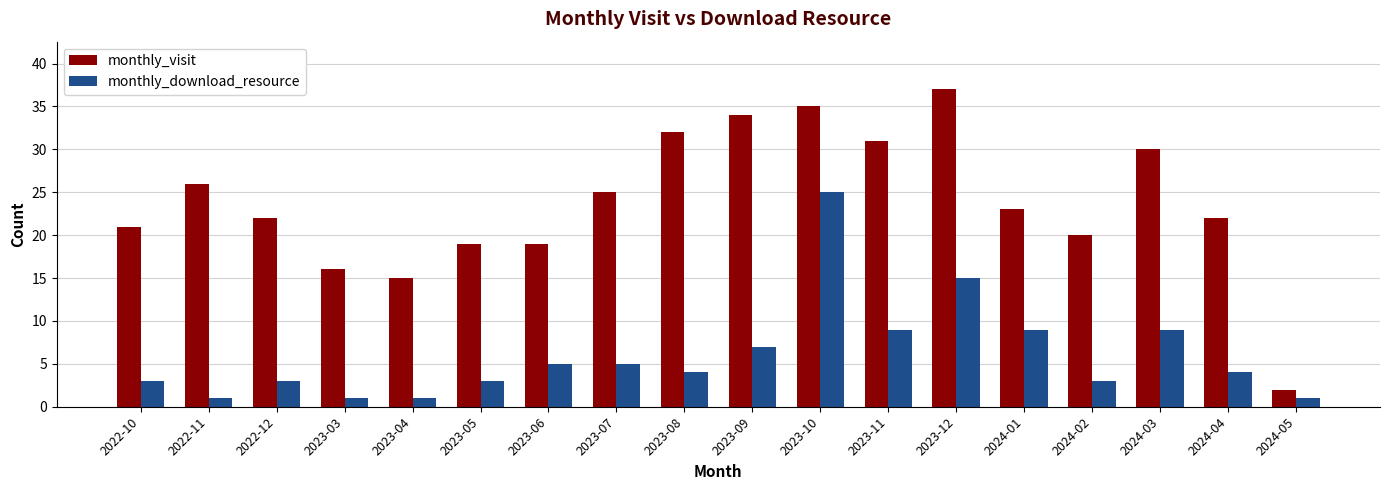

Reading left to right, transcribe all the data shown in this chart.

monthly_visit: 21	26	22	16	15	19	19	25	32	34	35	31	37	23	20	30	22	2
monthly_download_resource: 3	1	3	1	1	3	5	5	4	7	25	9	15	9	3	9	4	1